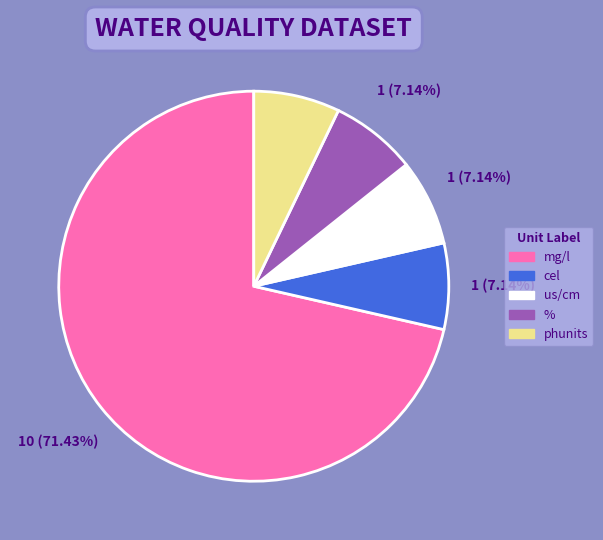

Does any single category account for the majority?

Yes